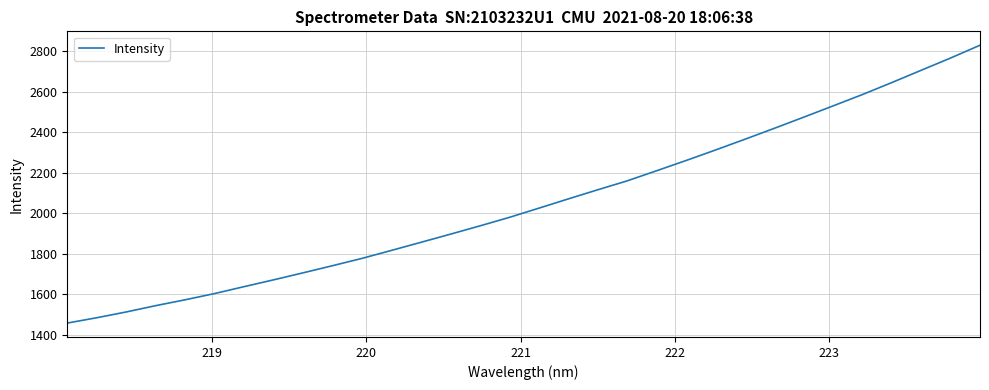

True or false: the data has more than 1 interior local peaks.

False